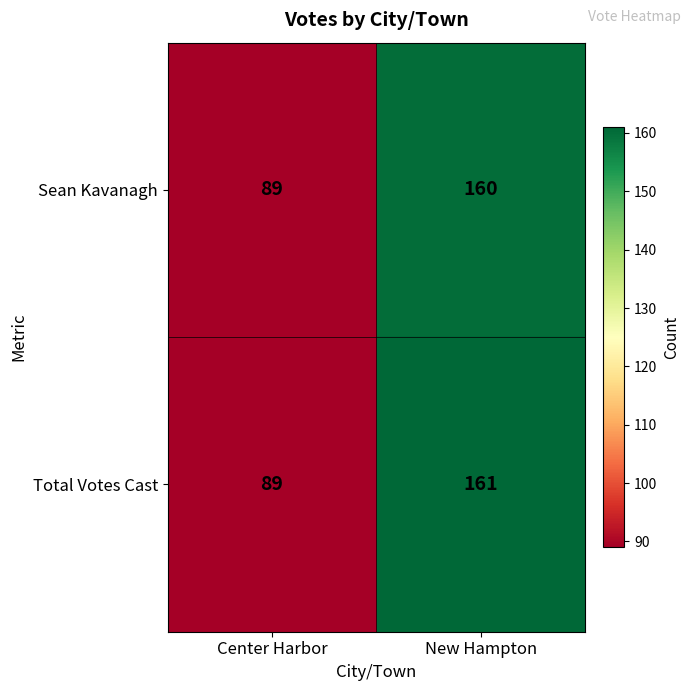

At which label does Total Votes Cast reach its minimum?

Center Harbor